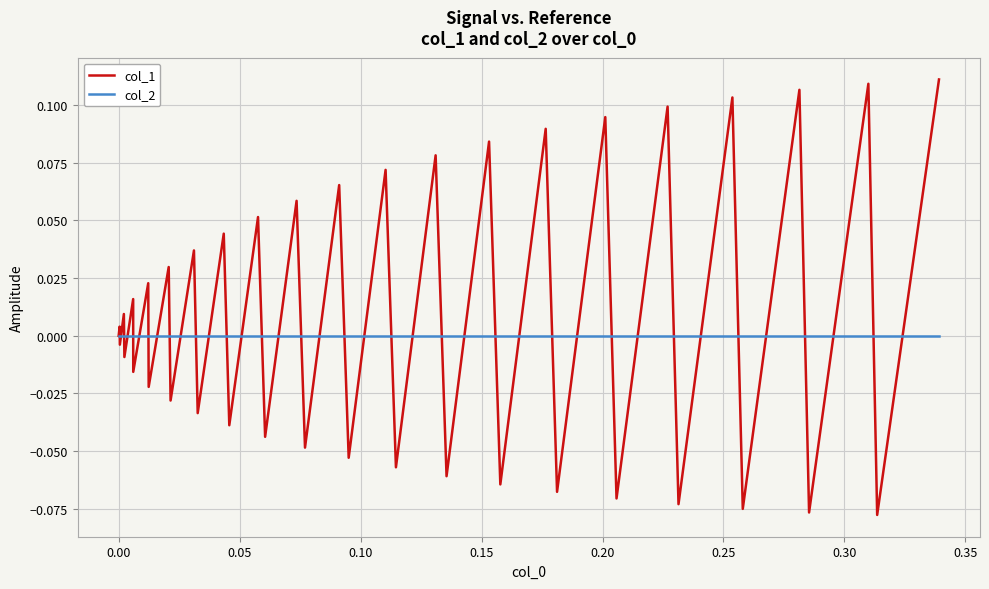

True or false: col_1 and col_2 intersect in this chart.

True